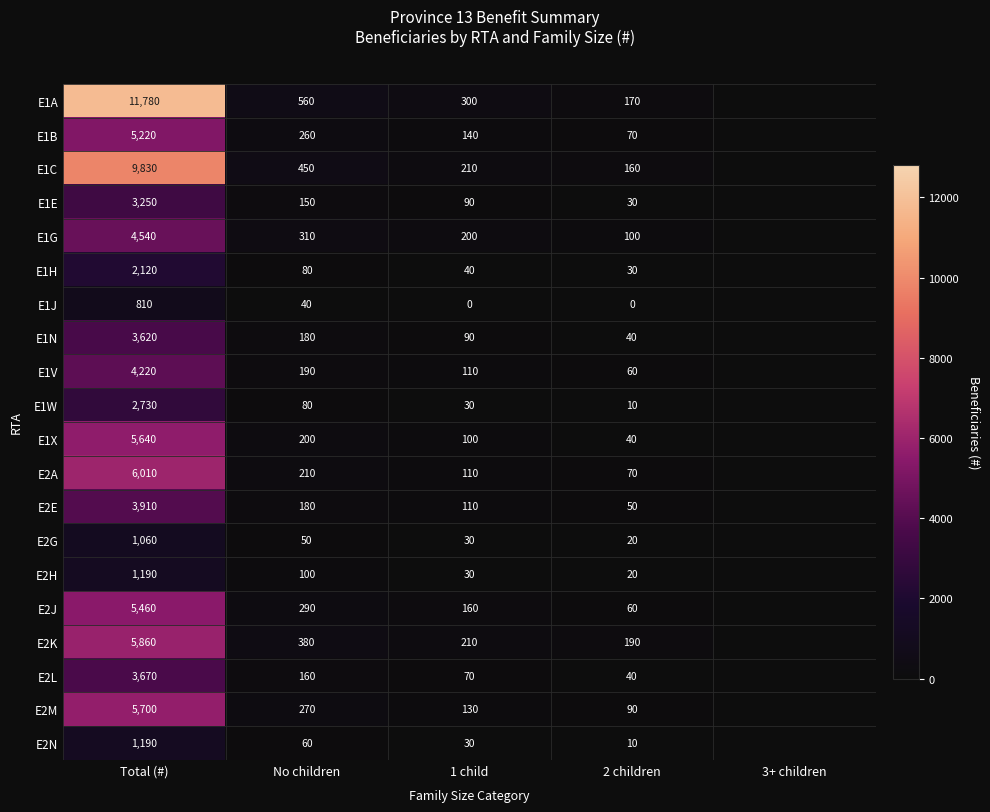

List the labels in order of E2J value, largest first.

Total (#), No children, 1 child, 2 children